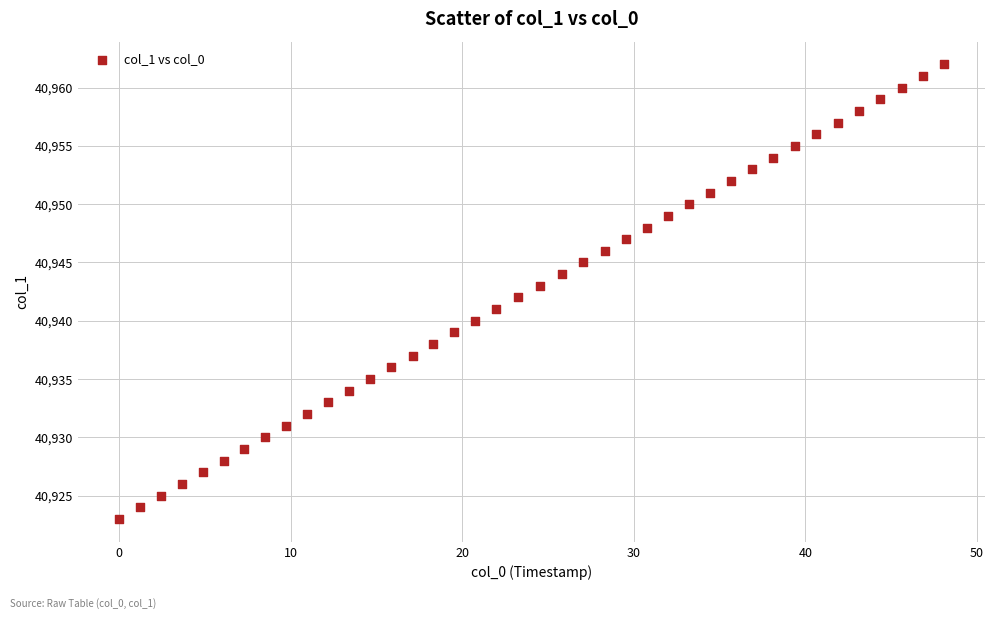

What is the range of Y values (max minus min)?

39